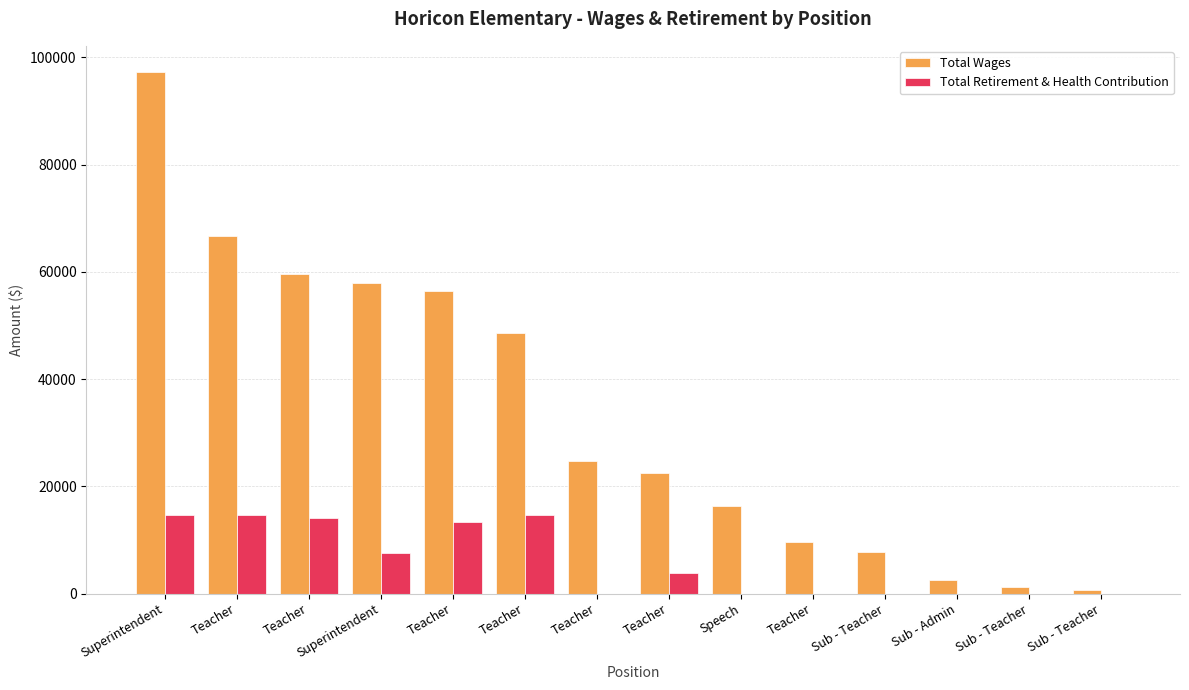

At how many categories does at least one series exceed 85525?

1